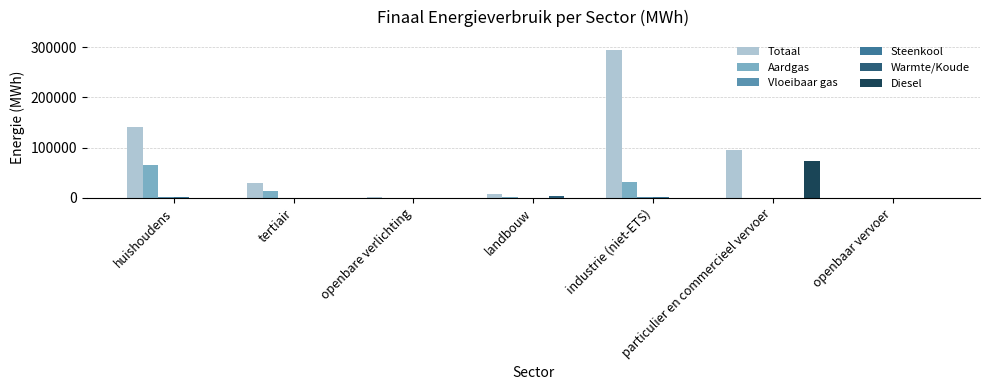

What is the greatest value displayed?

294220.7